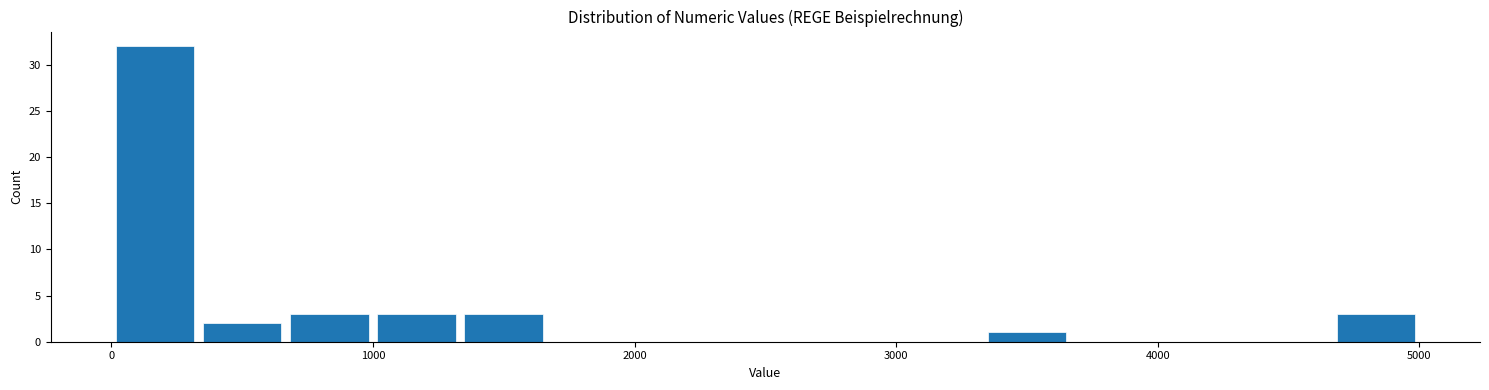

Read against the x-axis, roughly where is the centre of the tallest bar?

200